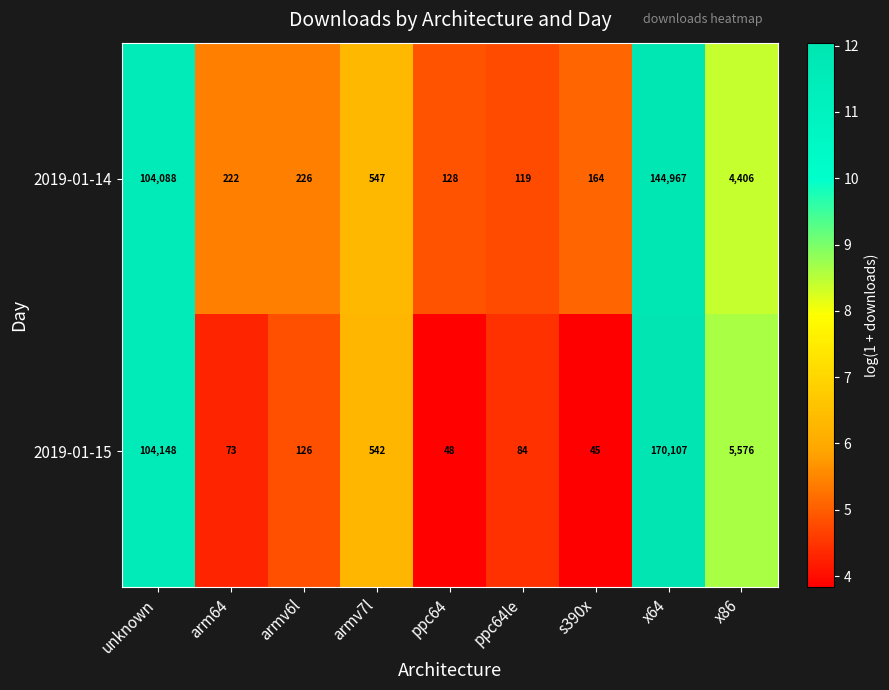

What is the maximum value shown in the chart?

170107